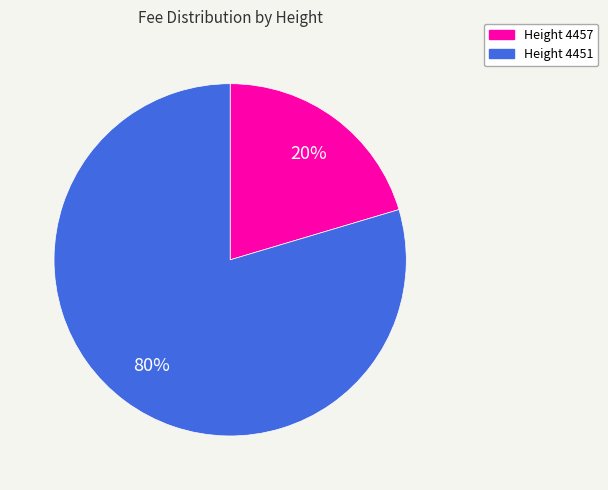

Is there any slice that represents more than half of the pie?

Yes